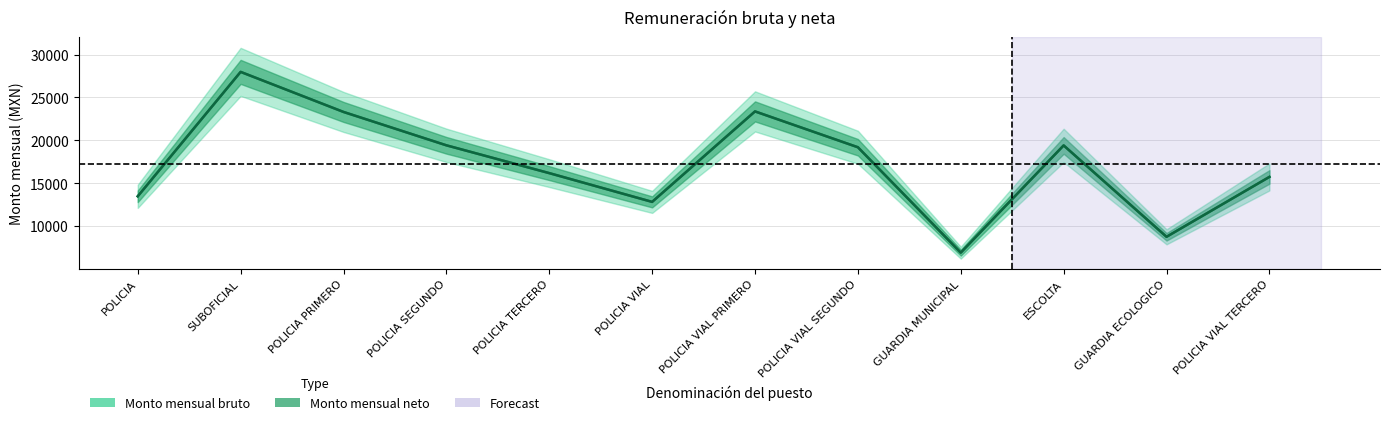

Is it true that Monto mensual neto equals 13492.8 at POLICIA?

True